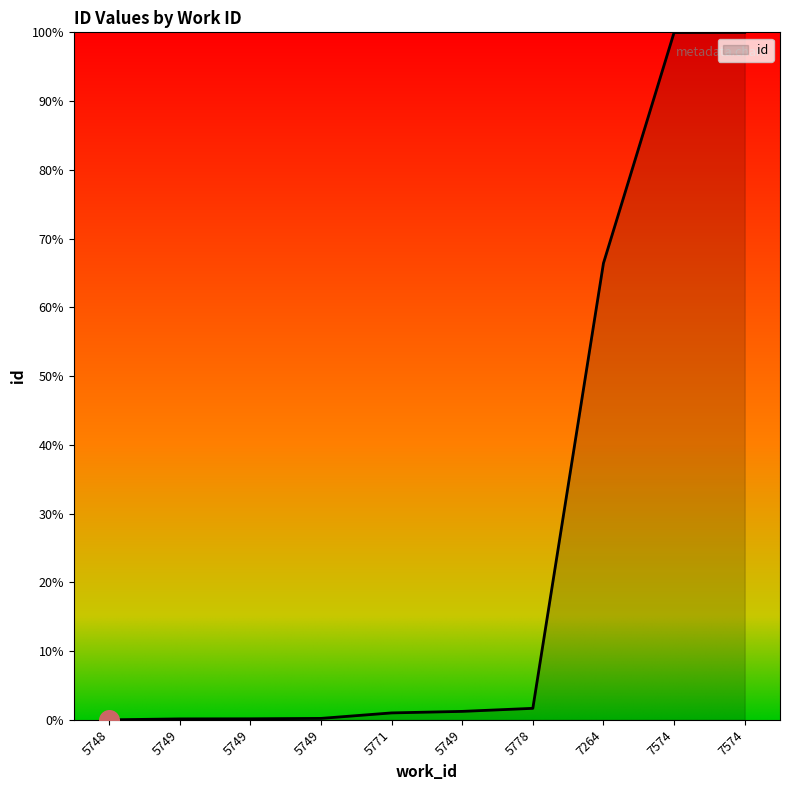

Does the chart have visible grid lines?

No